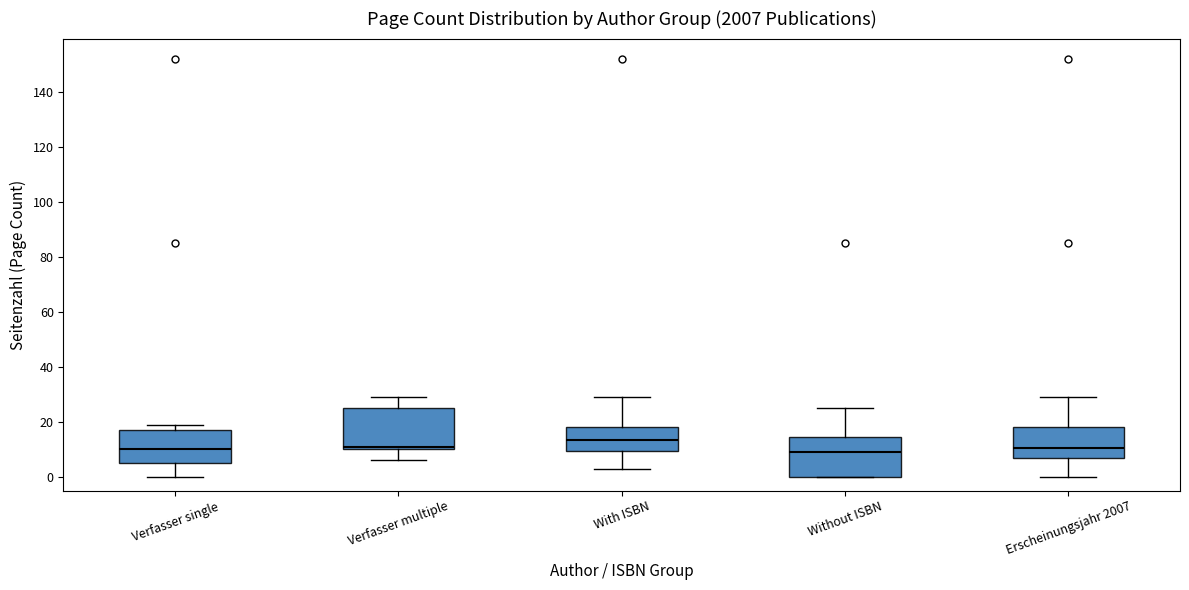

Which box's median line is the highest?

With ISBN